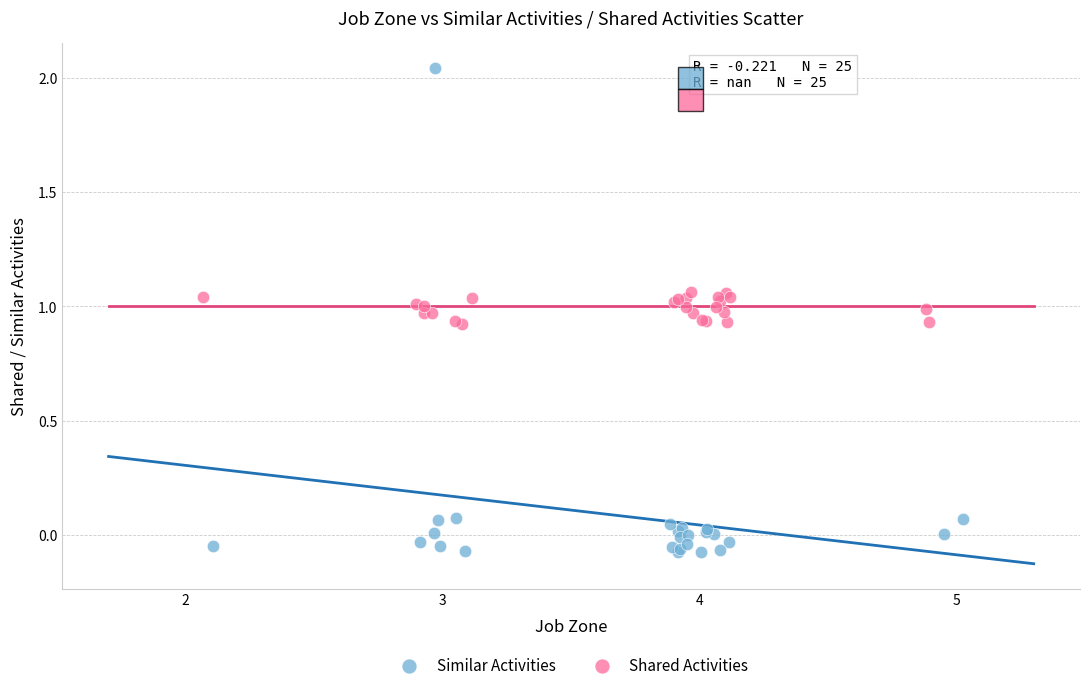

Which series has the widest spread of Y values?

Similar Activities